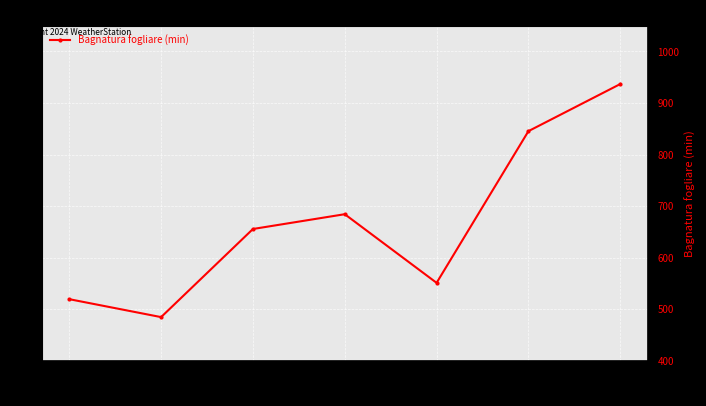

Rank the categories by value from lowest to highest.

02/06, 02/05, 02/09, 02/07, 02/08, 02/10, 02/11